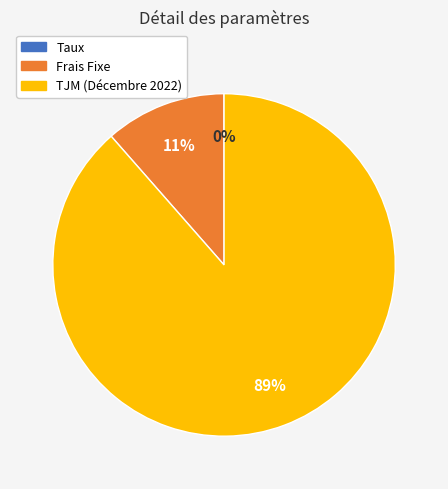

What is the ratio of the value at Frais Fixe to the value at TJM (Décembre 2022)?

0.1